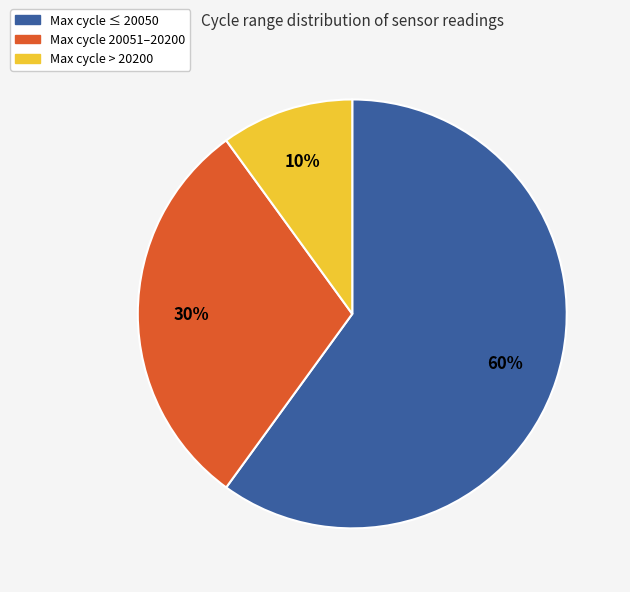

How many segments does this pie chart have?

3